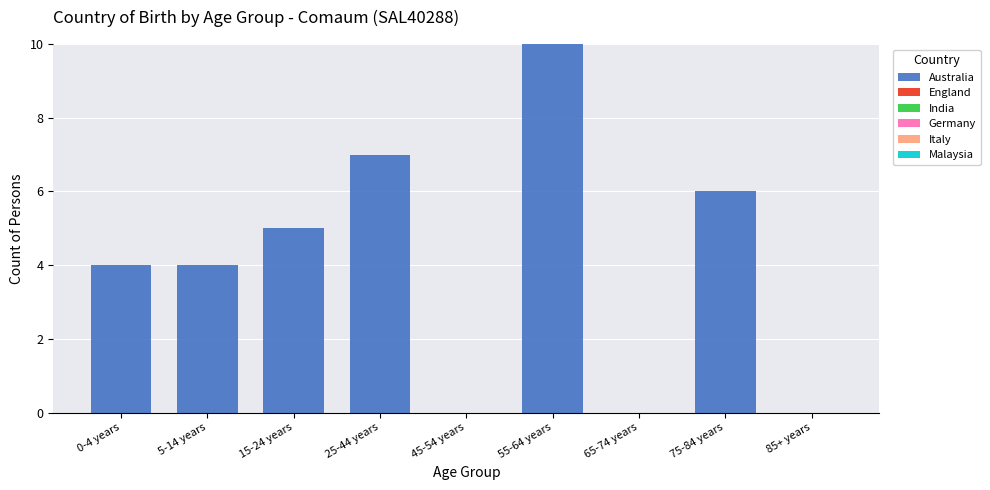

Reading left to right, list all the values displayed in this chart.

0-4 years=4	5-14 years=4	15-24 years=5	25-44 years=7	45-54 years=0	55-64 years=10	65-74 years=0	75-84 years=6	85+ years=0